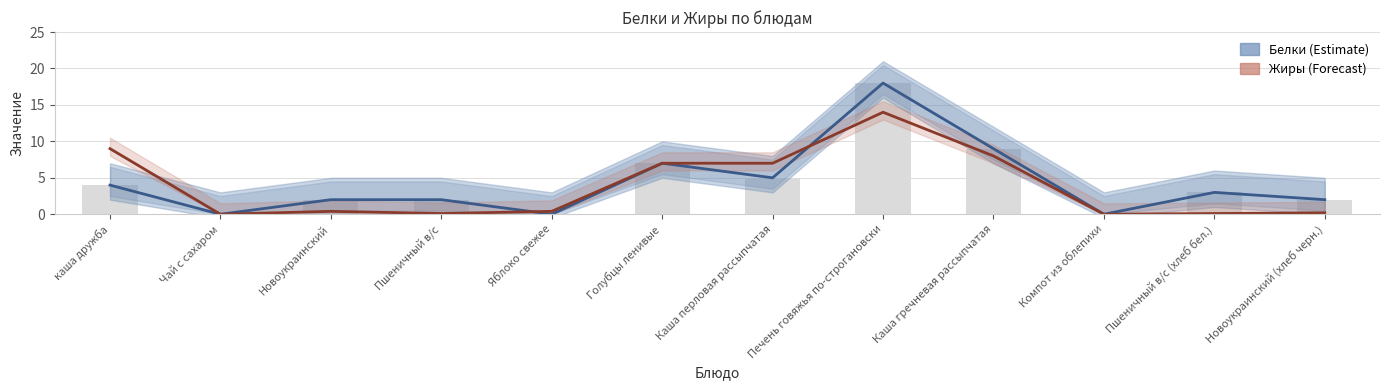

Reading left to right, transcribe all the data shown in this chart.

Белки: 4.0	0.0	2.0	2.0	0.0	7.0	5.0	18.0	9.0	0.0	3.0	2.0
Жиры: 9.0	0.0	0.4	0.1	0.4	7.0	7.0	14.0	8.0	0.0	0.1	0.2